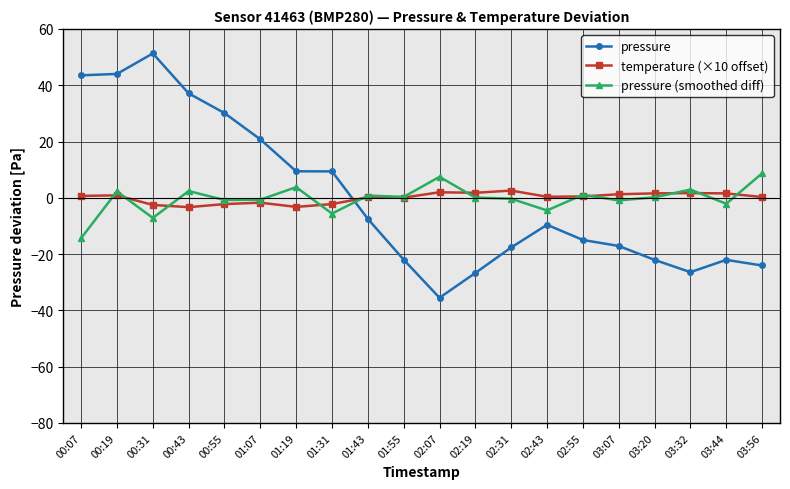

At which category does the chart reach its peak across all series?

00:31